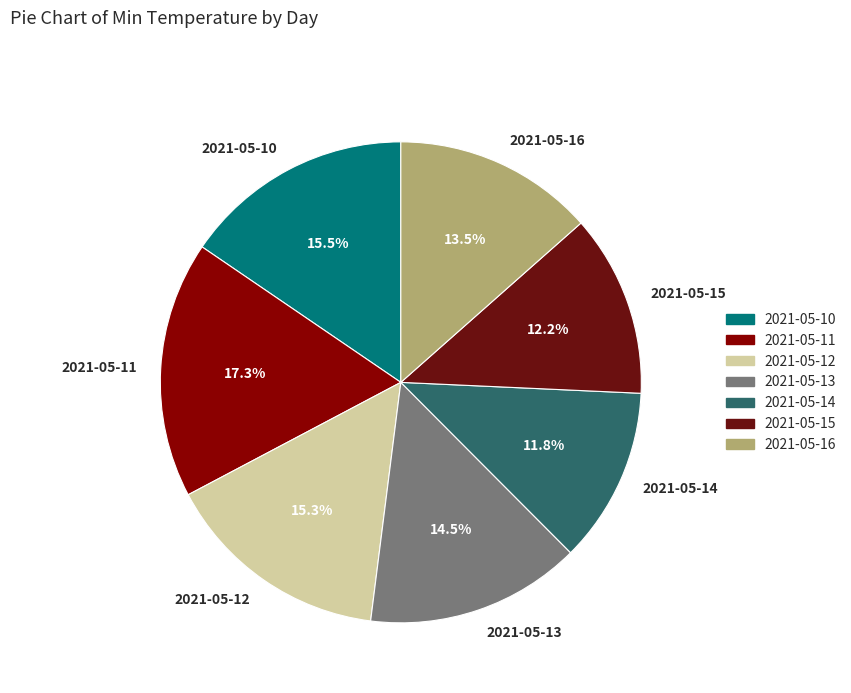

Does 2021-05-15 account for over 50% of the chart?

No